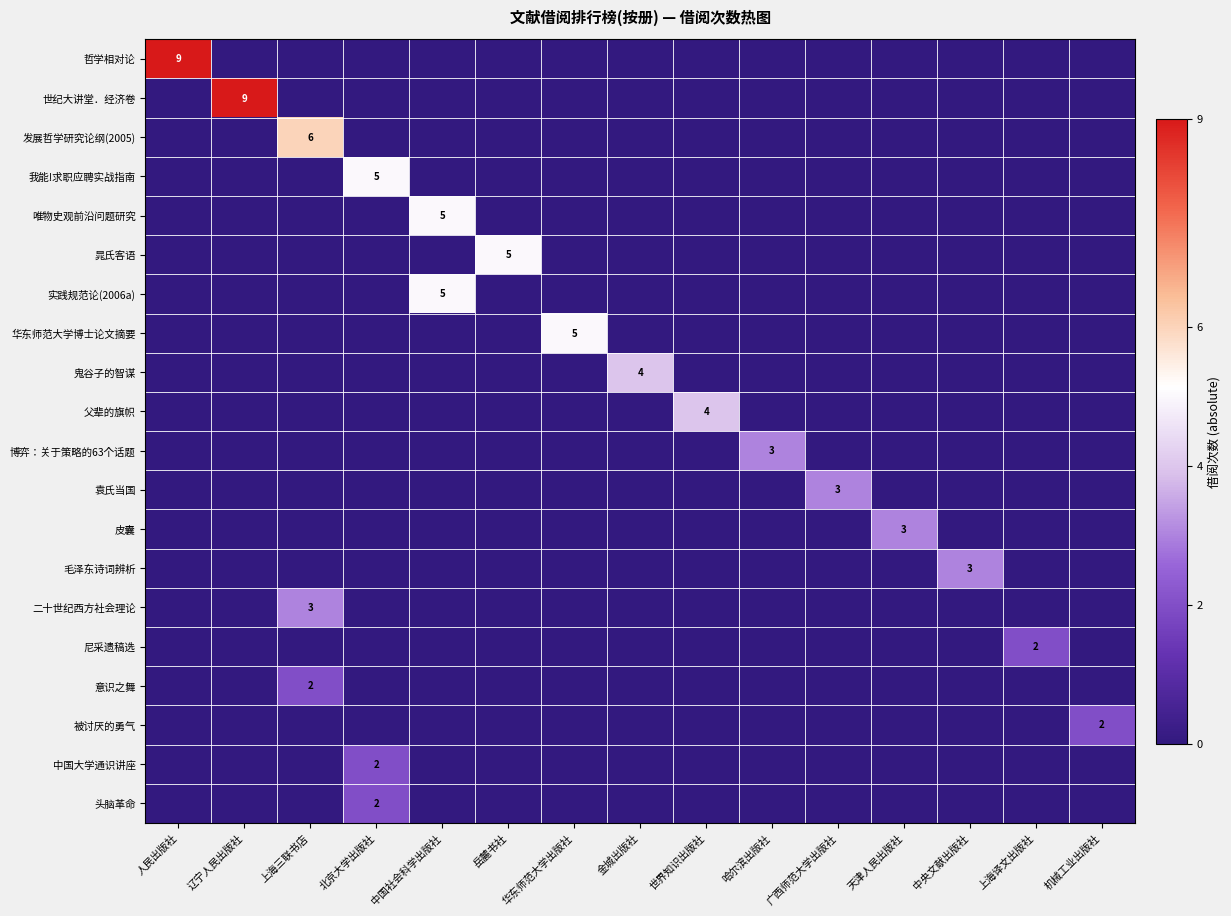

At which category is the sum across all series the highest?

上海三联书店